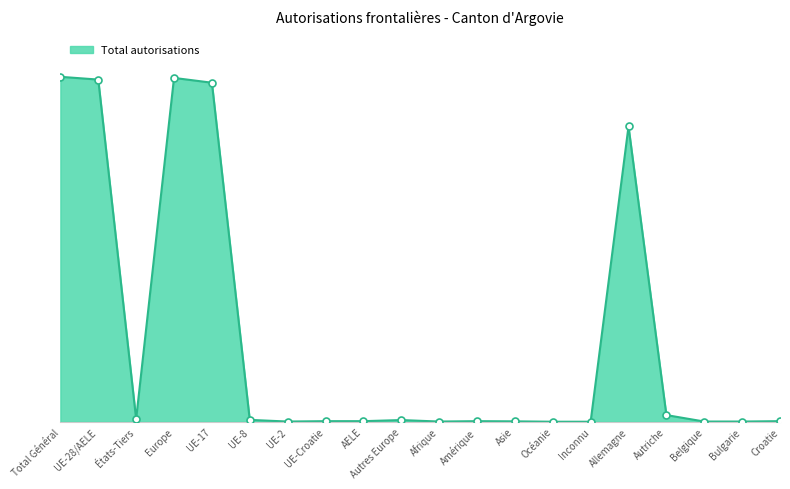

Where is the data nearest to the value 934?

Allemagne